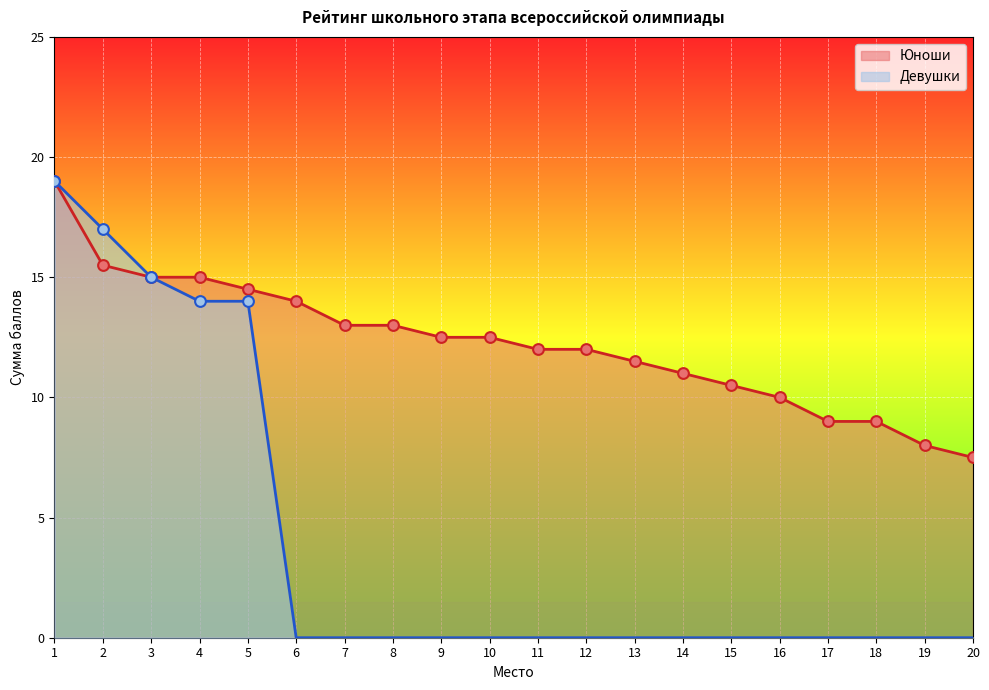

What are all the series names shown in the legend?

Юноши, Девушки